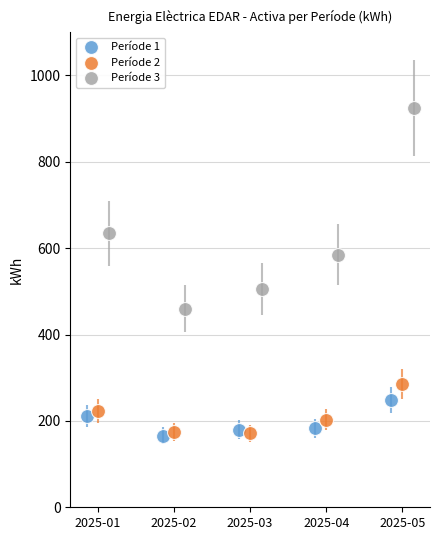

Which series has the widest spread of Y values?

Període 3